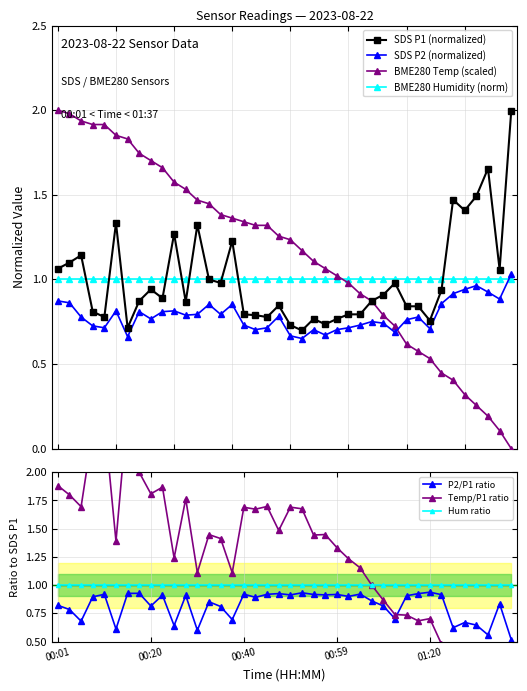

True or false: SDS P1 (normalized) has more than 1 interior local peaks.

True